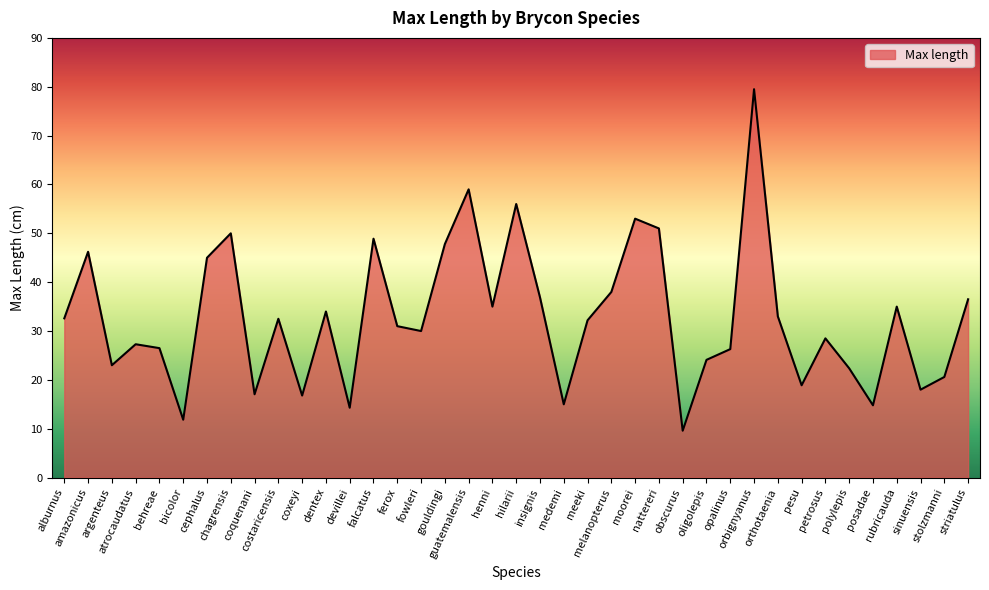

What is the difference between the maximum and minimum values?

69.9